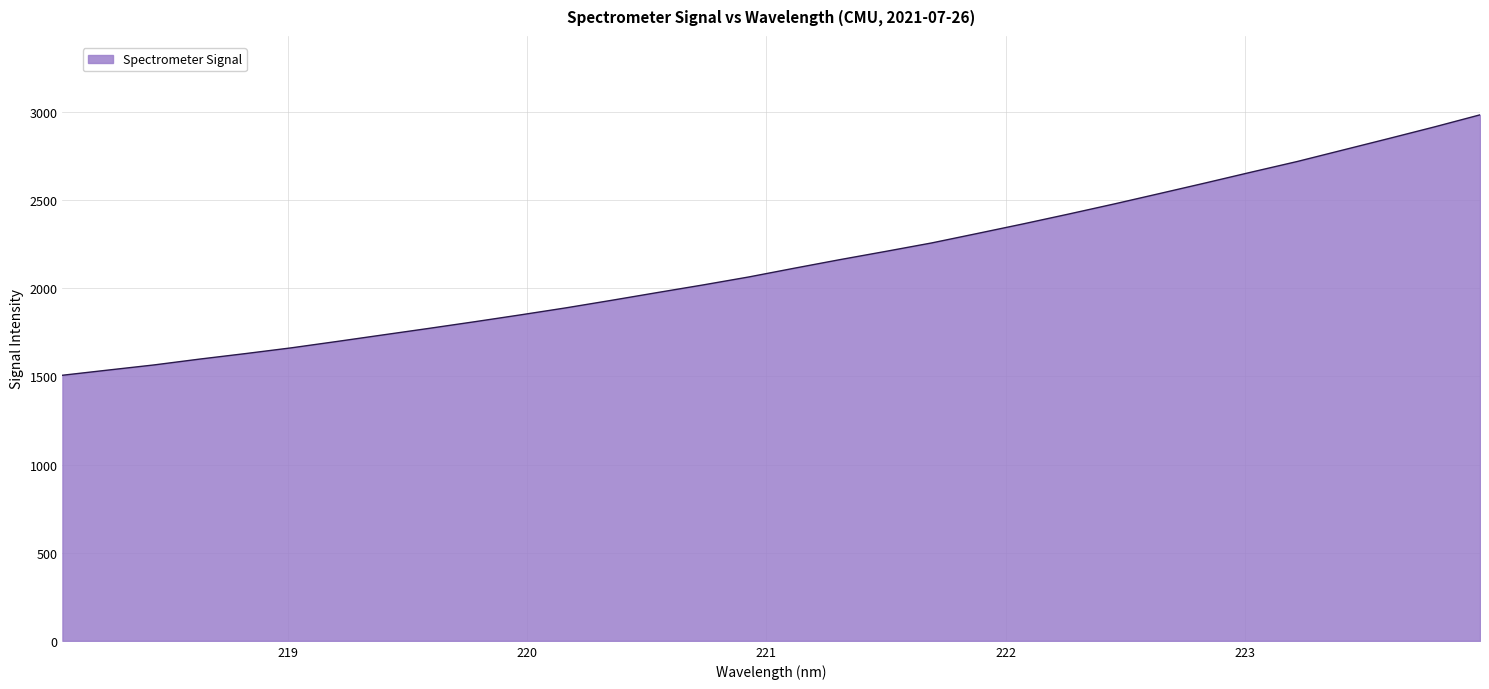

What is the minimum value shown in the chart?

1506.7